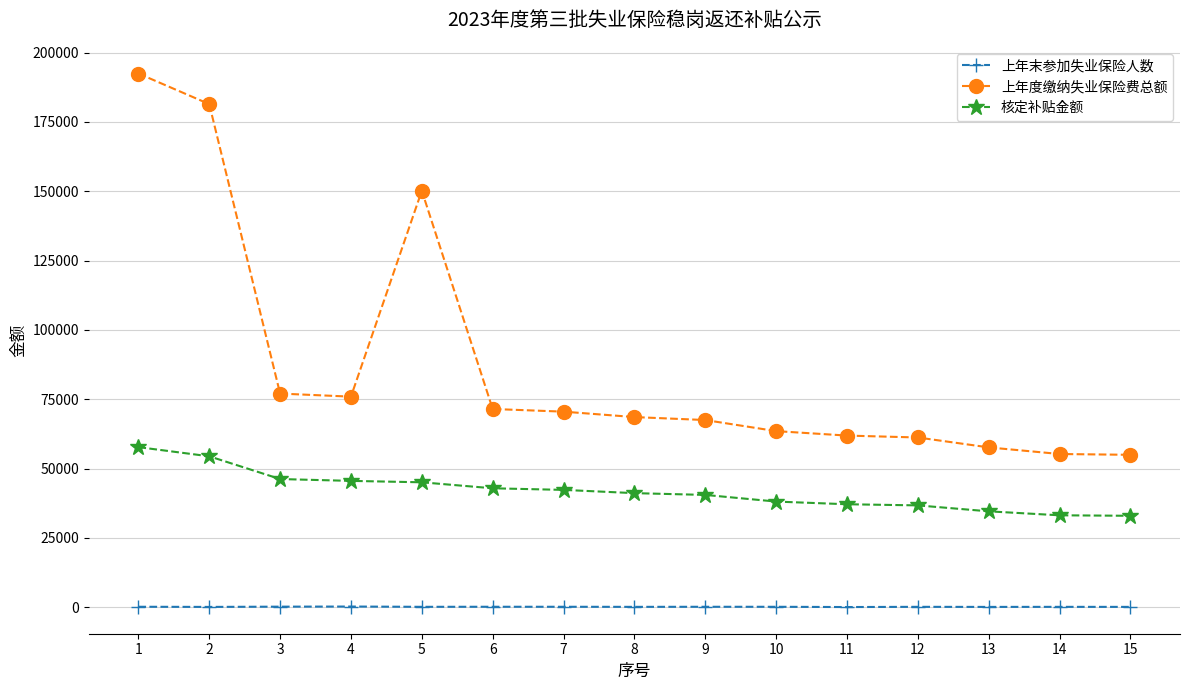

Rank the series at 15 from highest to lowest value.

上年度缴纳失业保险费总额, 核定补贴金额, 上年末参加失业保险人数